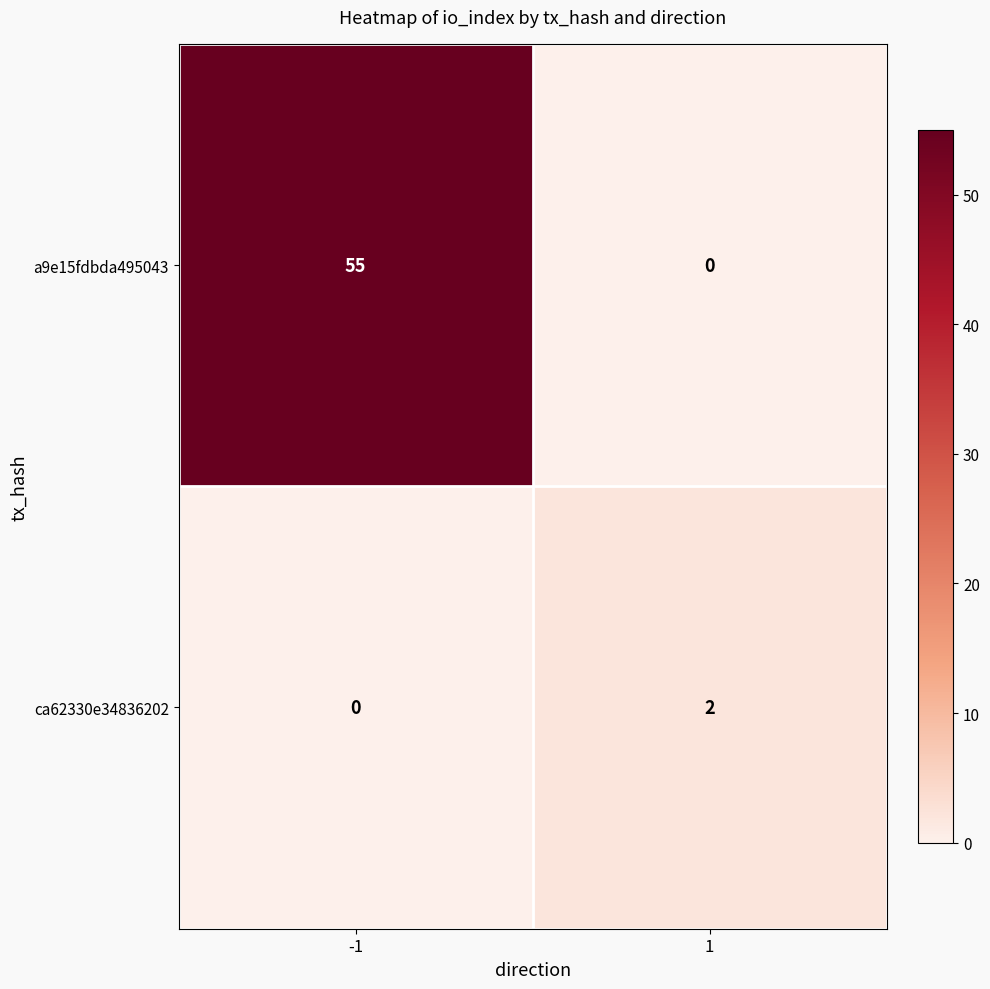

What is the maximum value shown in the chart?

55